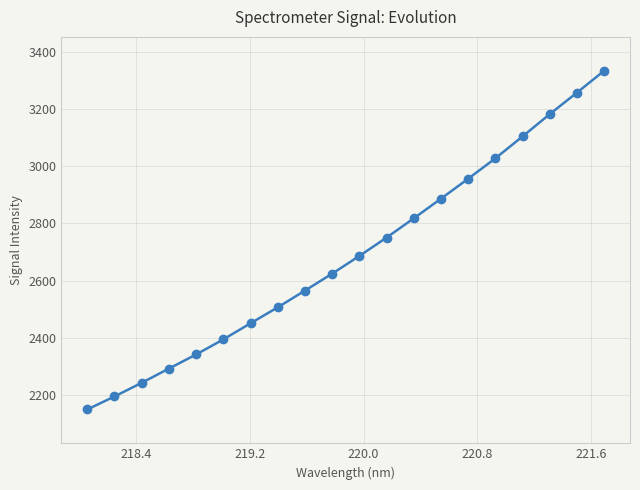

What is the difference between the second highest and second lowest values?

1061.0